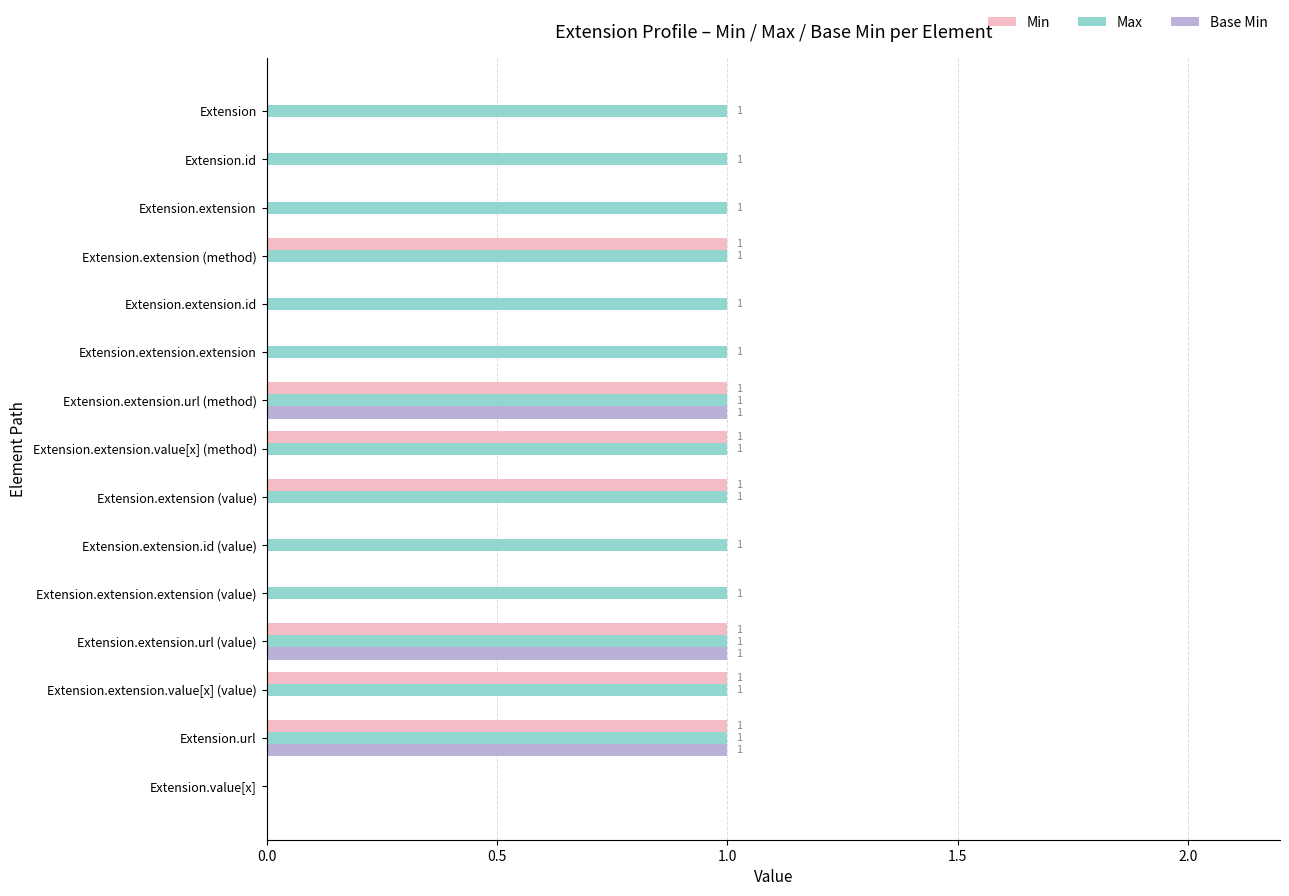

Which series has the largest total across all categories?

Max